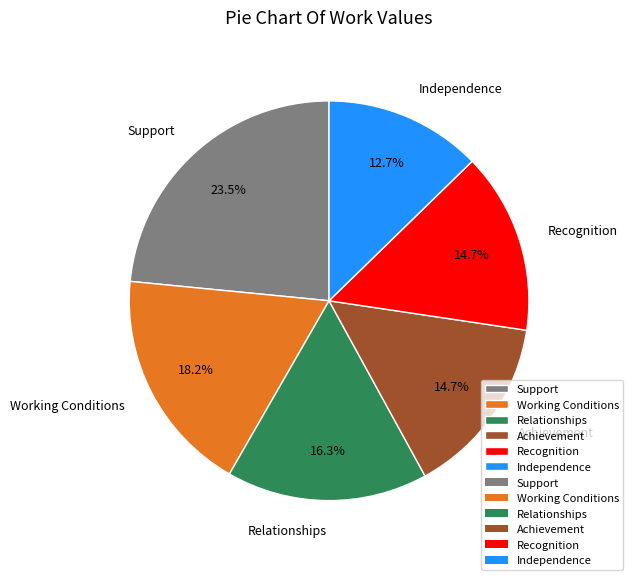

Count the number of slices in the pie.

6